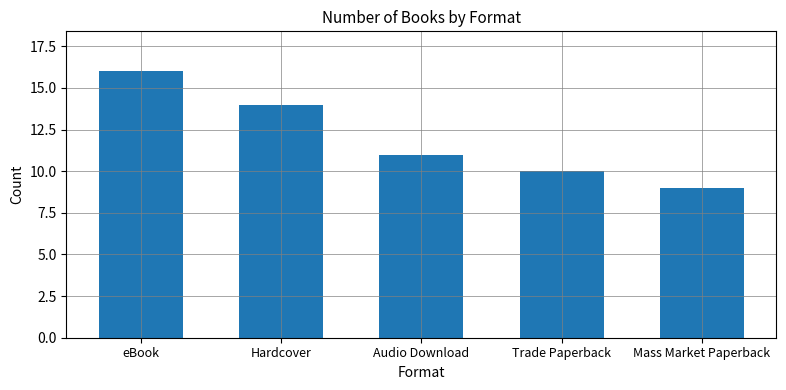

What is the label of the 4th bar from the left?

Trade Paperback